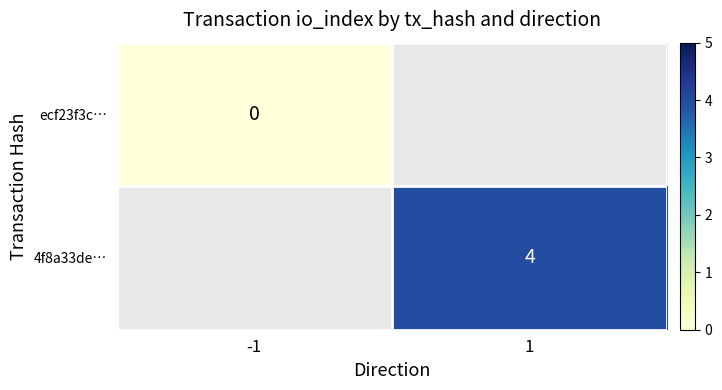

The 4f8a33de… series shows 4 at 1. True or false?

True